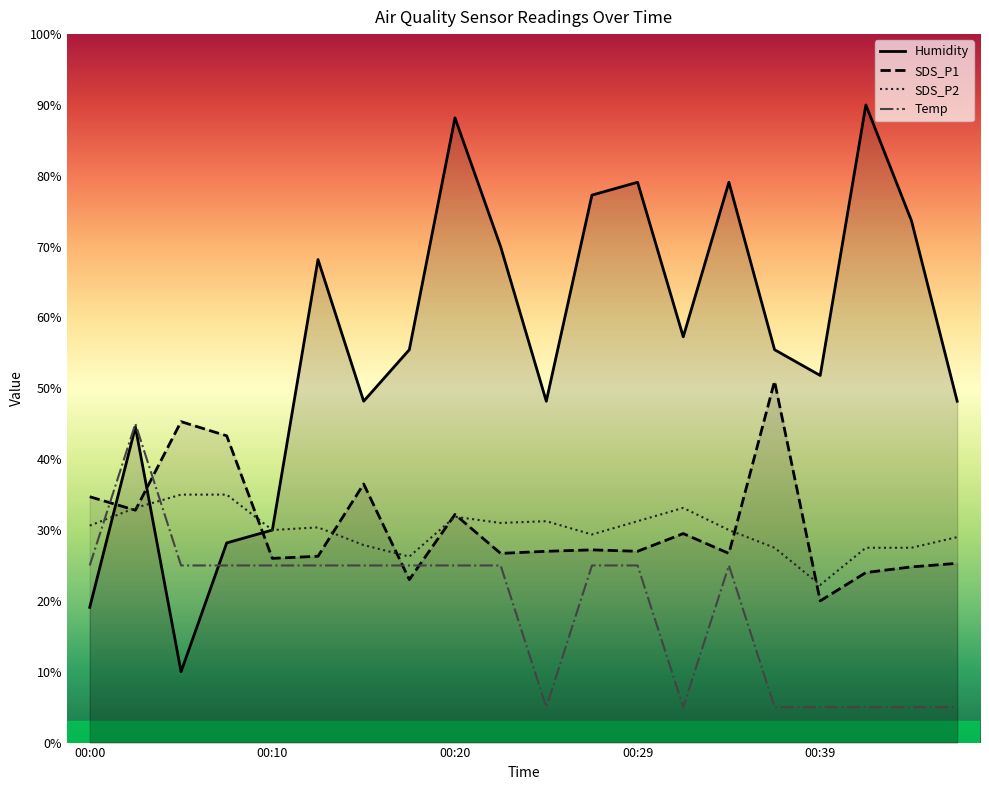

Is the value of Temp at 00:20 greater than the value of SDS_P1 at 00:05?

No